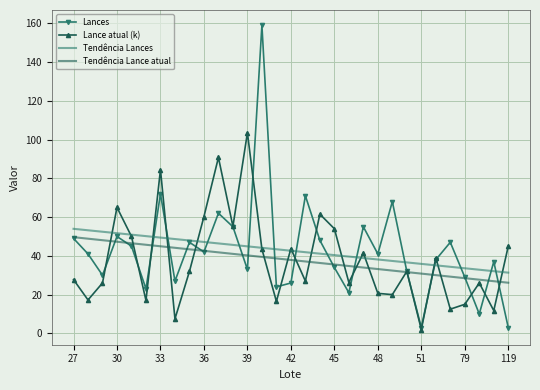

Which series has the widest spread of values?

Lances